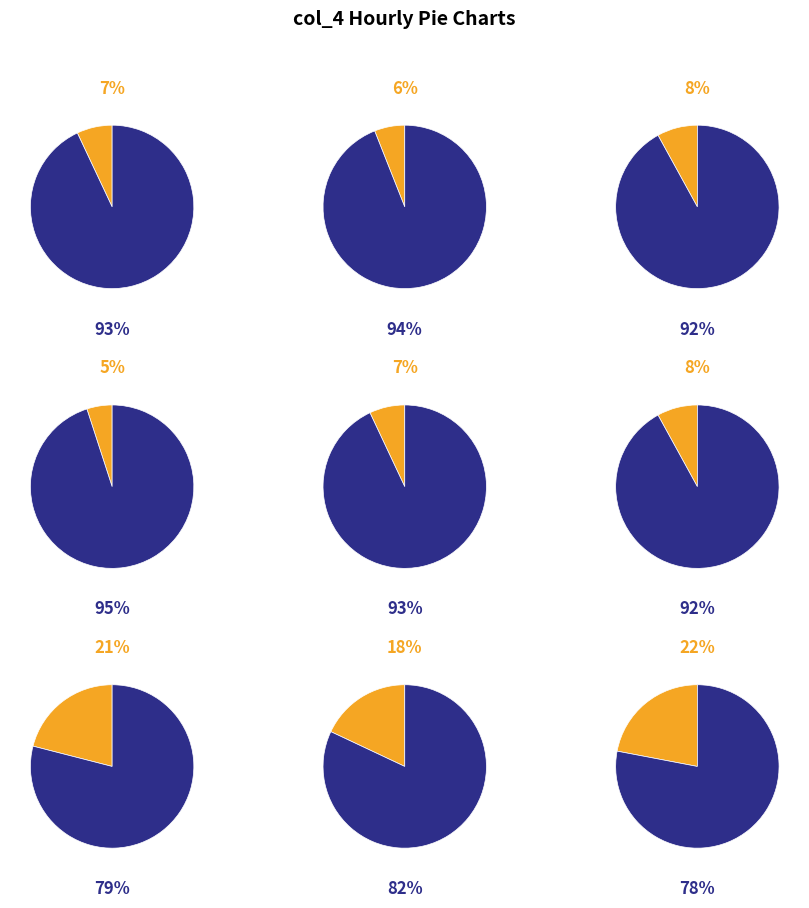

To the nearest percent, what percentage of the pie is 00:00?

7%